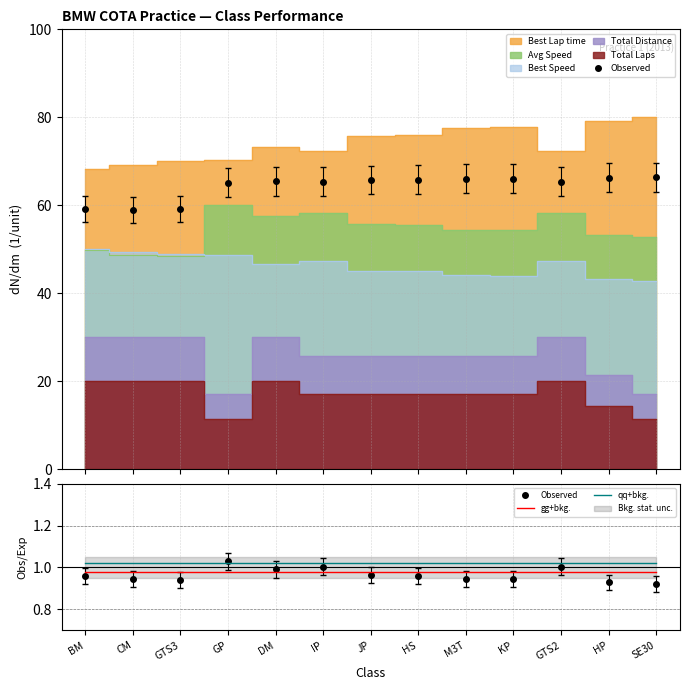

What is the value of the qq+bkg. point at the 3rd from the left?

1.0